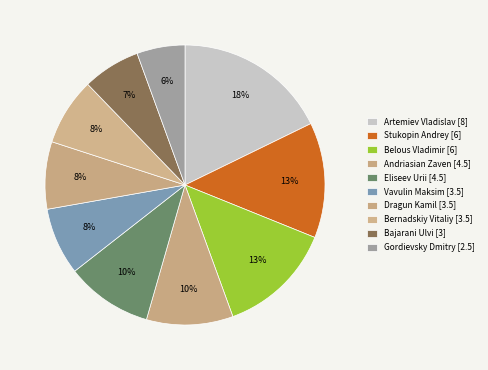

Count the number of slices in the pie.

10